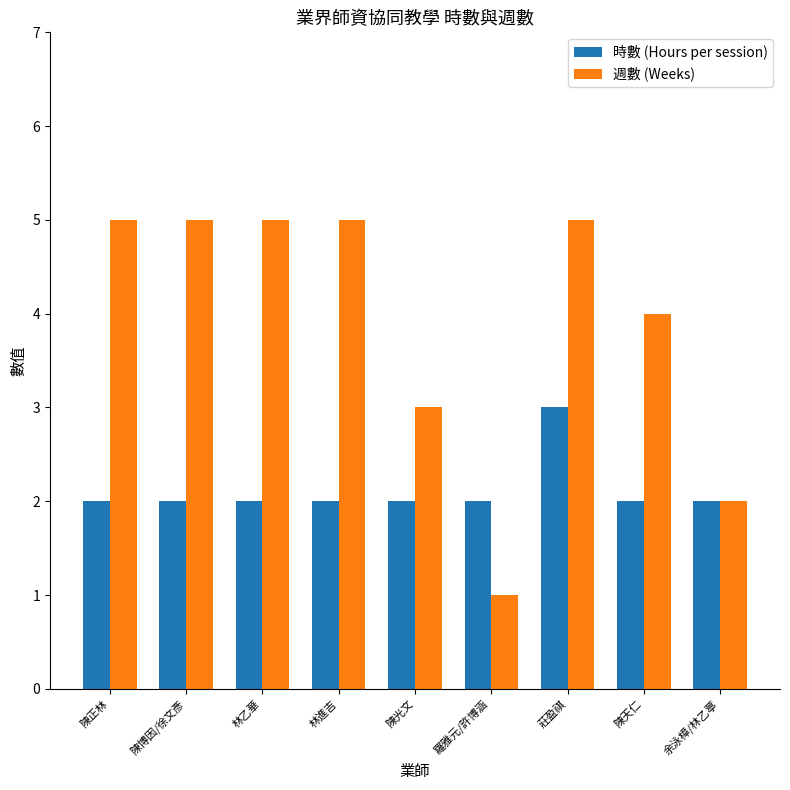

Is the value of 時數 (Hours per session) at 陳博因/徐文彥 greater than the value of 週數 (Weeks) at 陳光文?

No